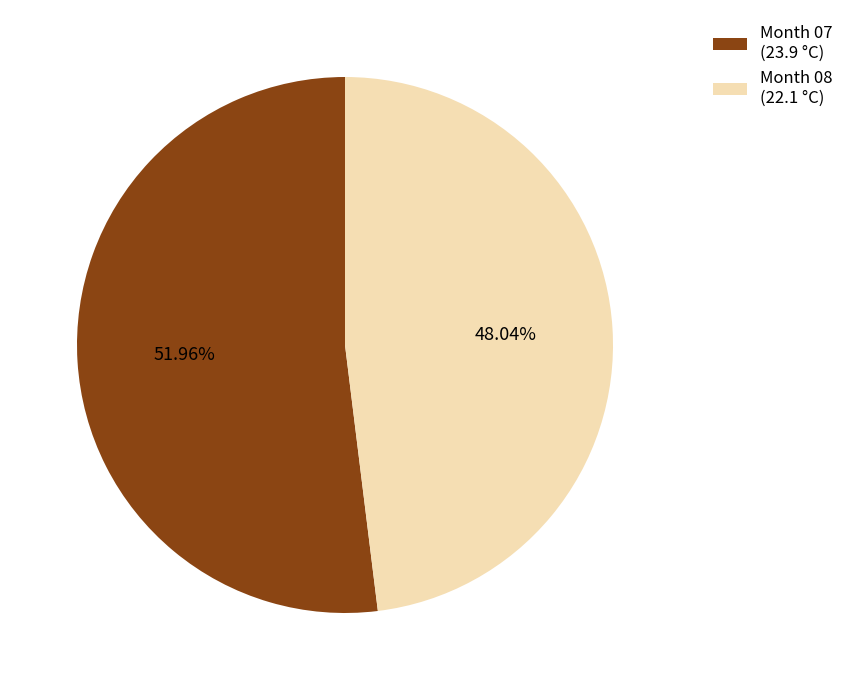

Rank the categories by value from lowest to highest.

Month 08 (22.1 °C), Month 07 (23.9 °C)